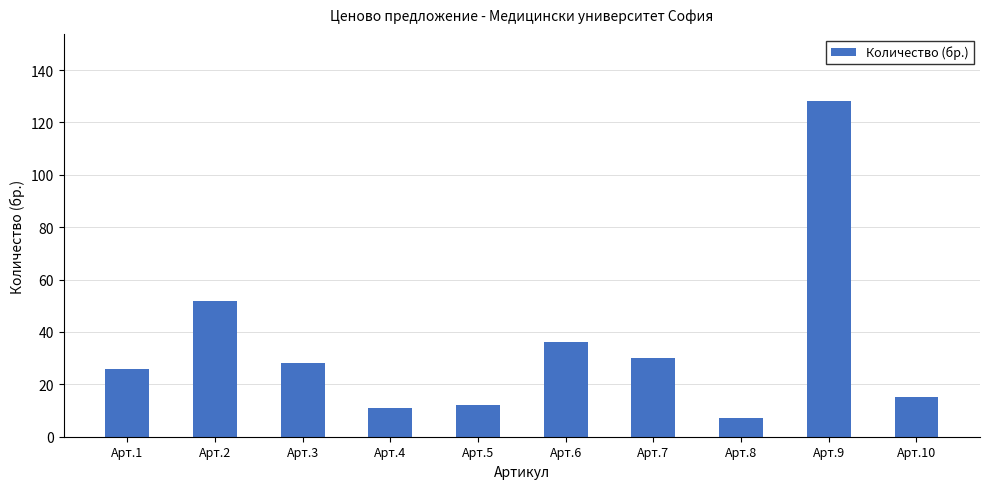

Are the bars grouped side by side (vs. stacked)?

No